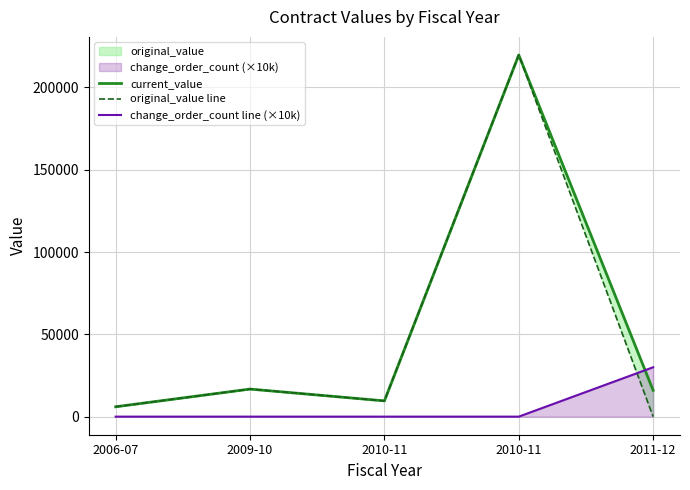

What is the difference between the highest and lowest values at 2009-10?

16750.0